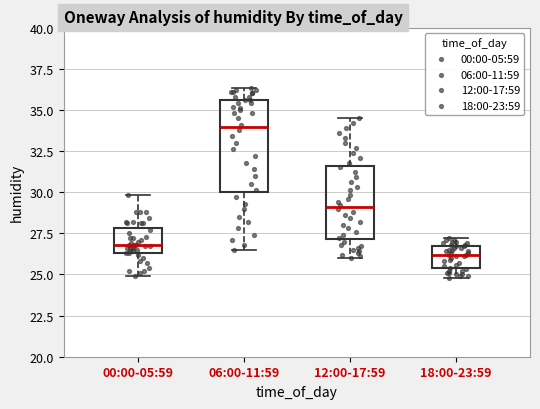

Reading left to right, transcribe this box plot: for each box, give where its median line is, the range the box spans, and where its two whiskers end, as read against the y-axis. The values are not printed on the chart, so give them approximately, as read against the axis.

00:00-05:59: median 27.0, box 26.5 to 28.0, whiskers 25.0 to 30.0
06:00-11:59: median 34.0, box 30.0 to 35.5, whiskers 26.5 to 36.5
12:00-17:59: median 29.0, box 27.0 to 31.5, whiskers 26.0 to 34.5
18:00-23:59: median 26.0, box 25.5 to 26.5, whiskers 25.0 to 27.0